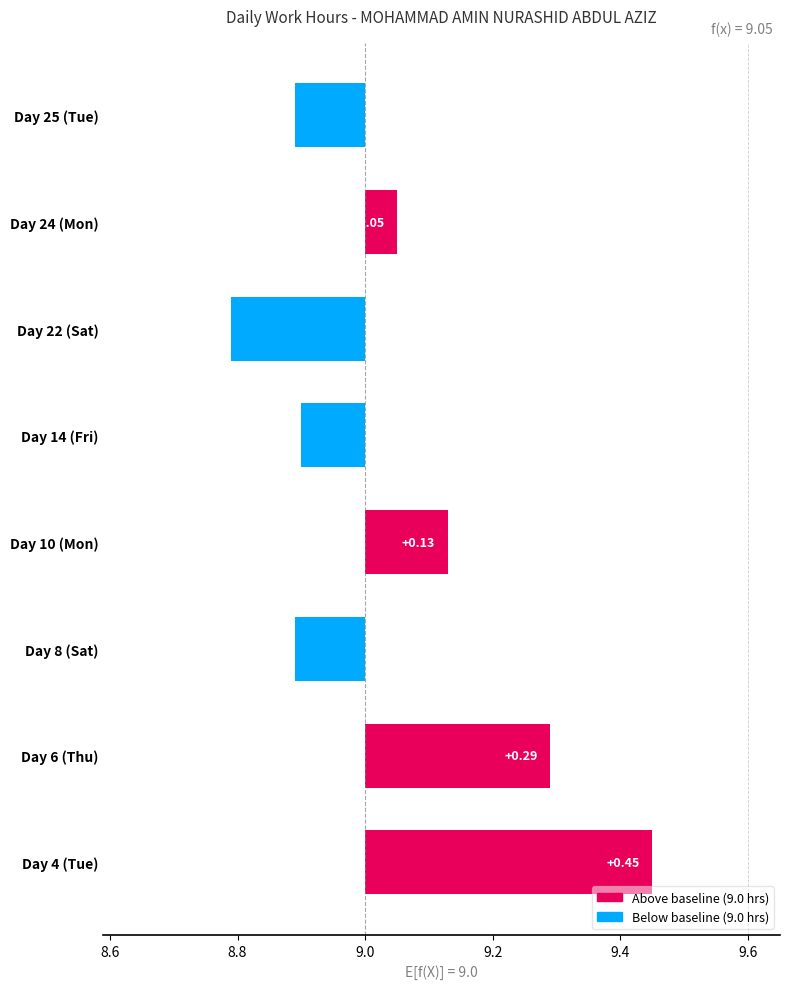

What is the maximum value shown in the chart?

0.4